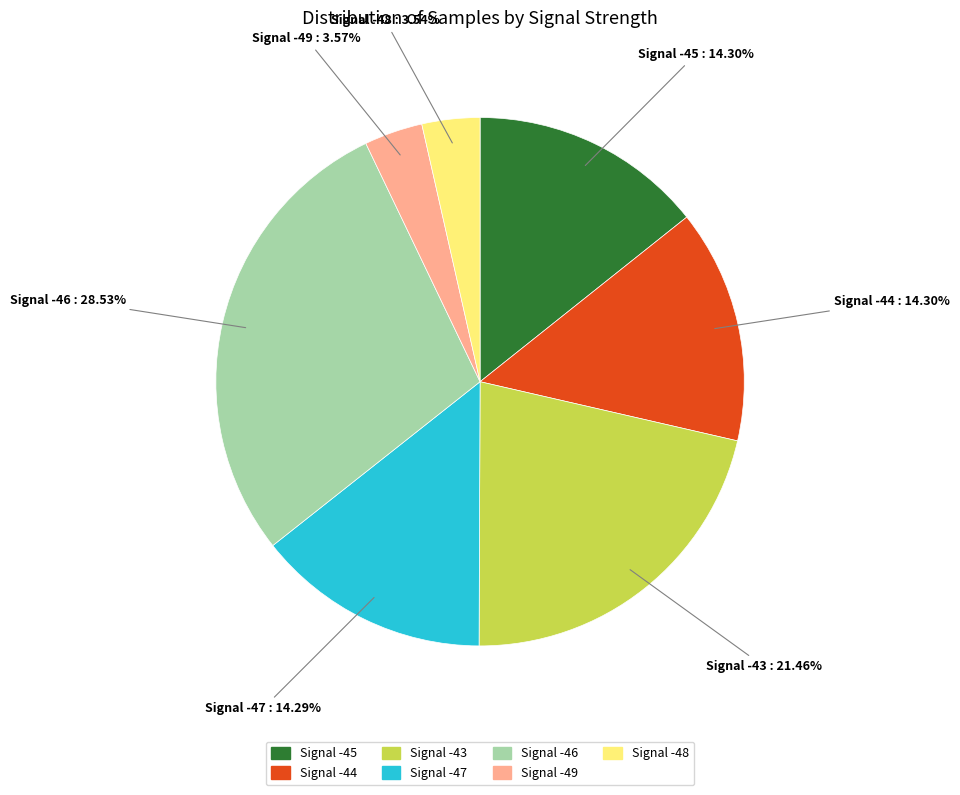

To the nearest percent, what is the average slice percentage?

14%